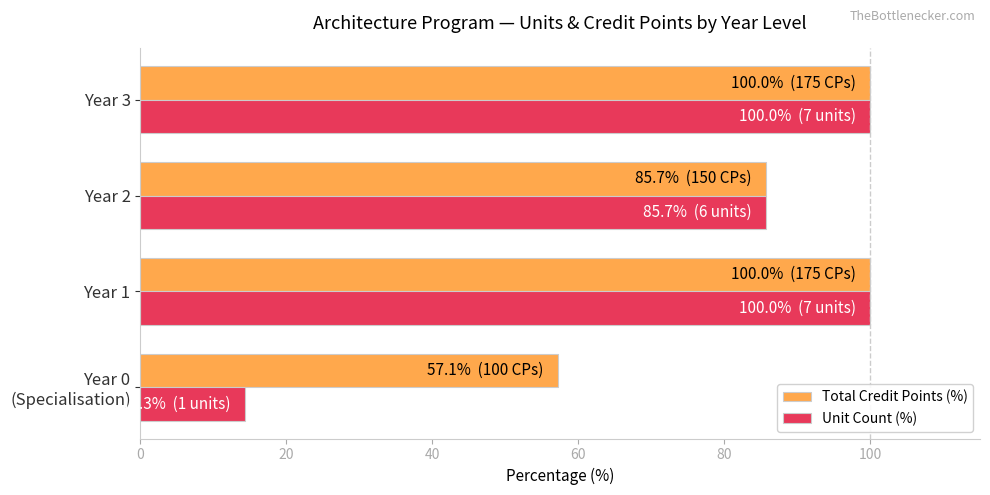

At how many categories does at least one series exceed 16?

4